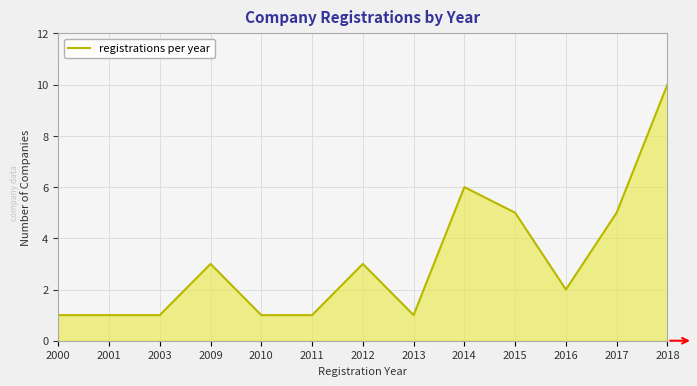

What is the maximum value shown in the chart?

10